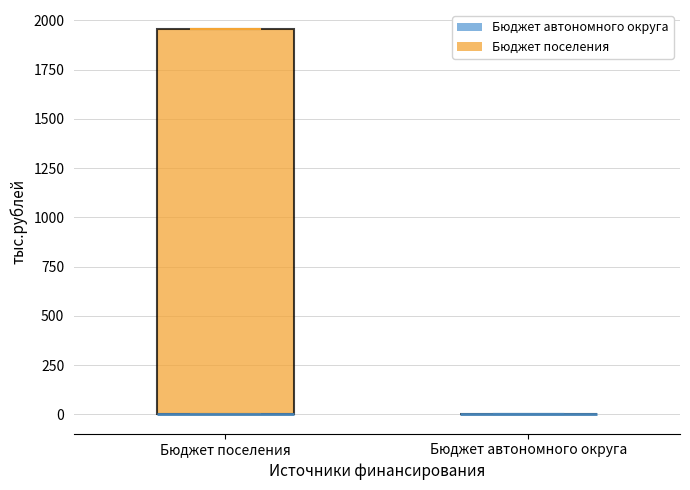

Reading left to right, transcribe this box plot: for each box, give where its median line is, the range the box spans, and where its two whiskers end, as read against the y-axis. The values are not printed on the chart, so give them approximately, as read against the axis.

Бюджет поселения: median 0 (drawn on the box's lower edge), box 0 to 1950, whiskers 0 to 1950
Бюджет автономного округа: box collapsed to a line at 0, whiskers 0 to 0